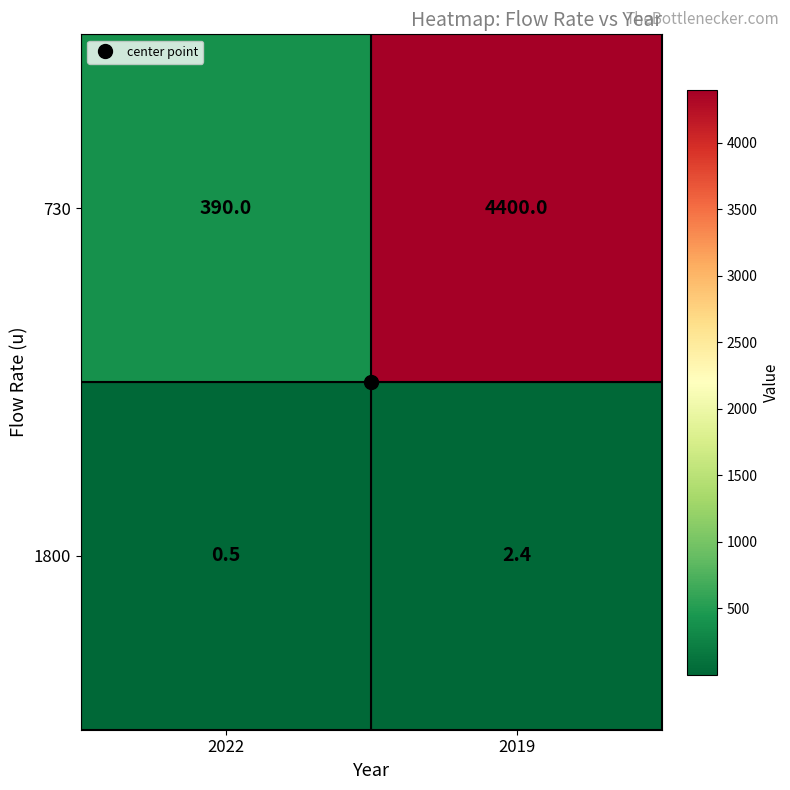

Which series has the largest range (max minus min)?

730